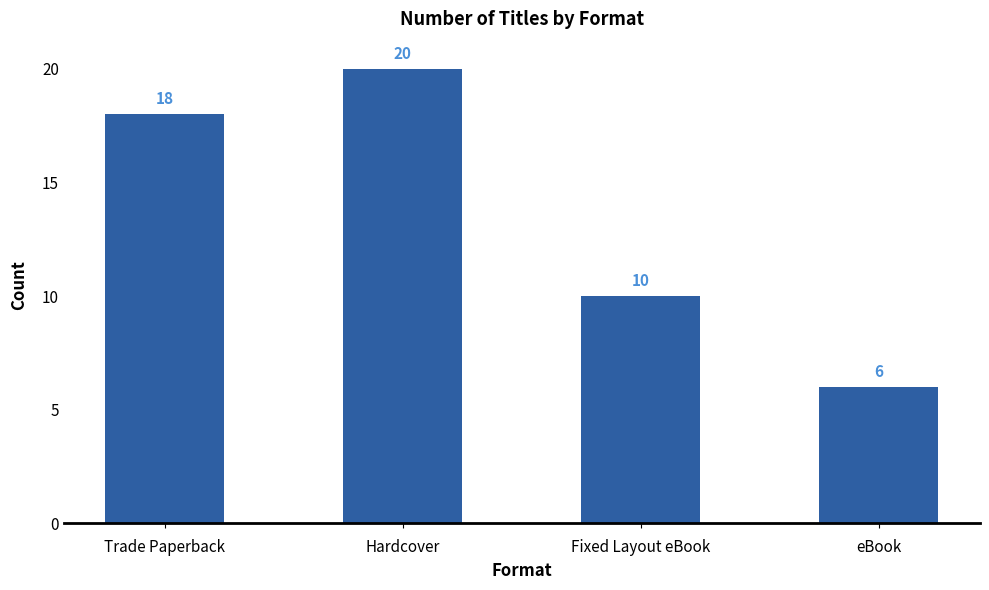

Between eBook and Hardcover, which is larger?

Hardcover